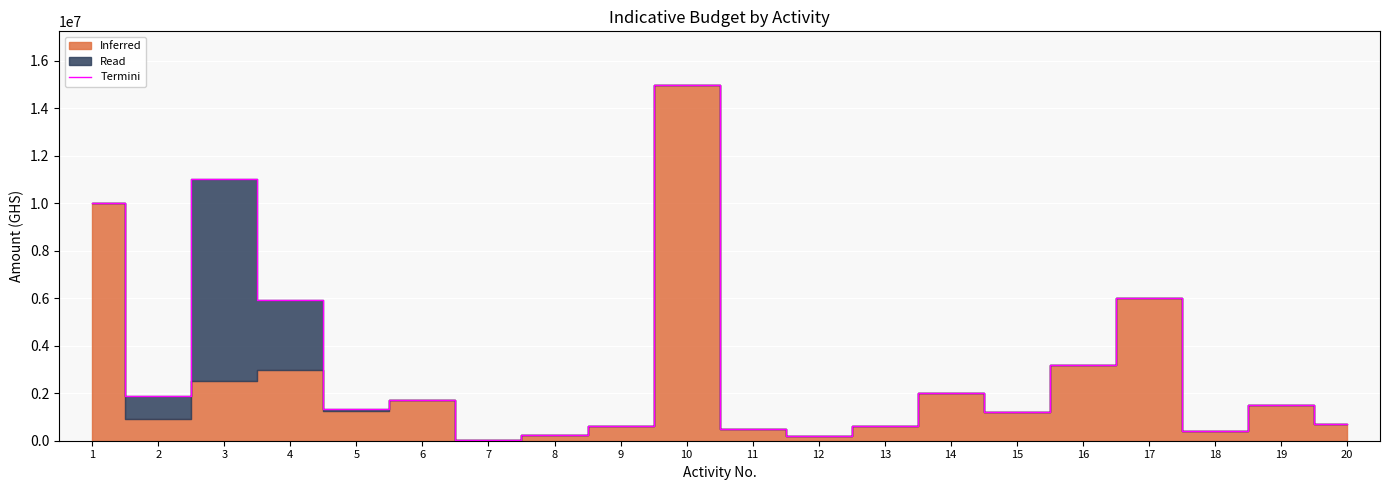

What is the value of the 11th point from the left?

500000